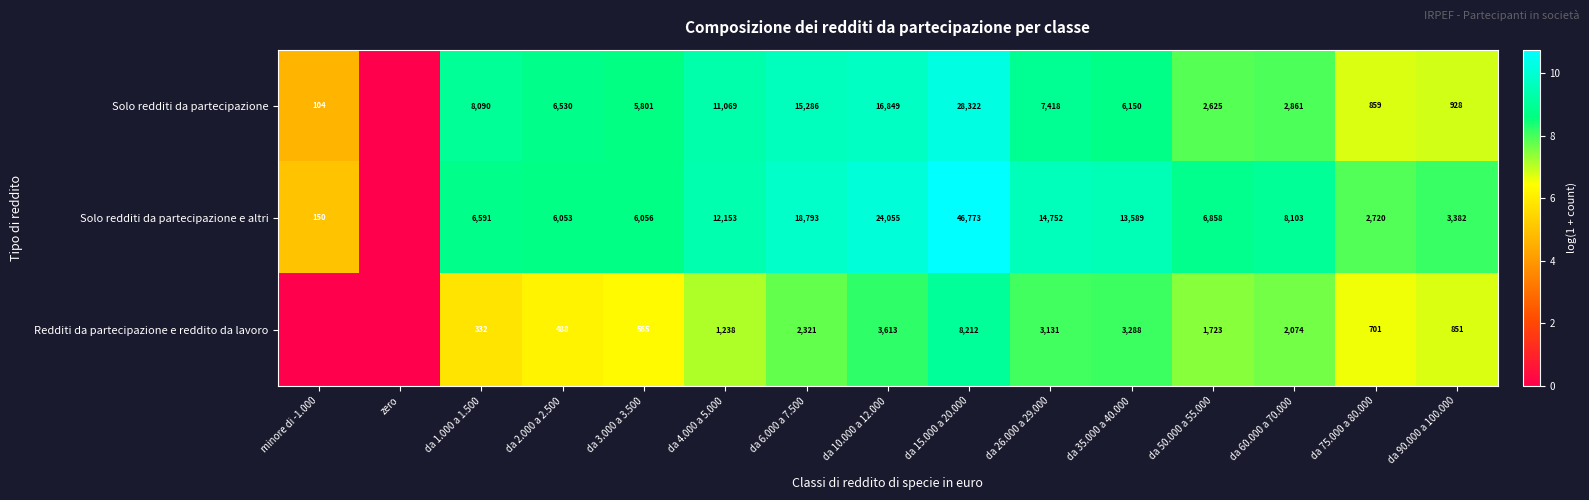

What is the sum of the Redditi da partecipazione e reddito da lavoro values at da 2.000 a 2.500 and da 4.000 a 5.000?

1726